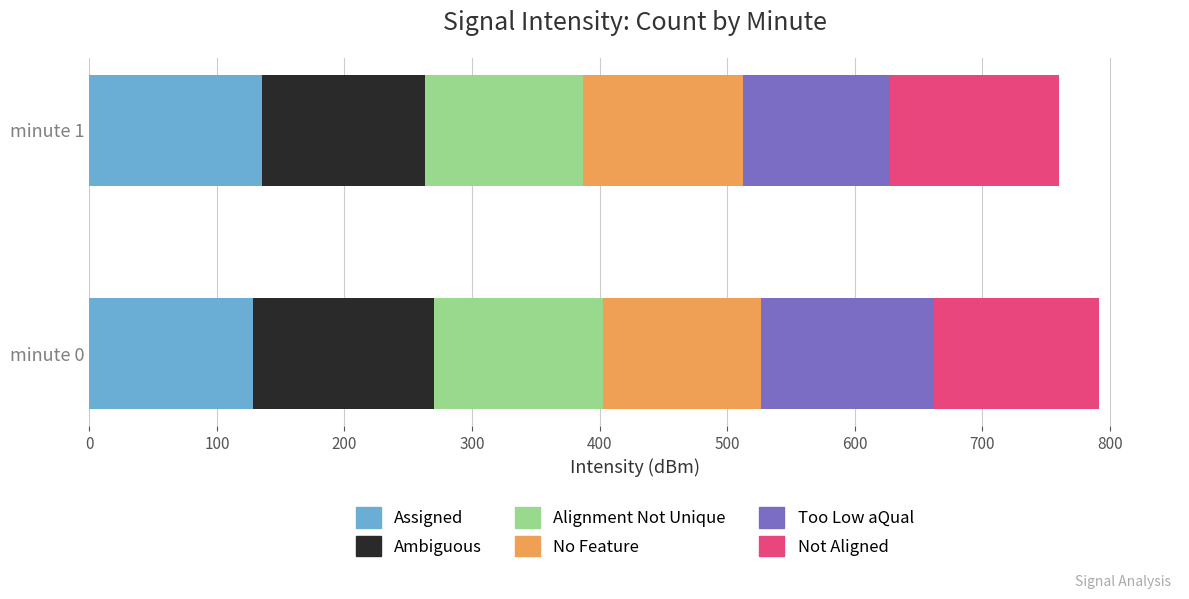

The value of Assigned at minute 0 is 193.5. True or false?

False